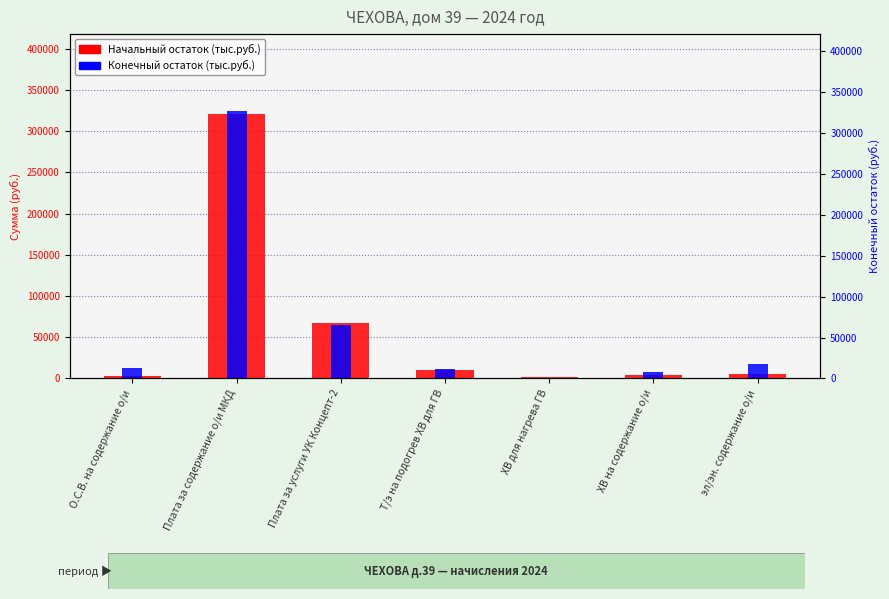

Which has a higher value, ХВ на содержание о/и or Плата за содержание о/и МКД?

Плата за содержание о/и МКД